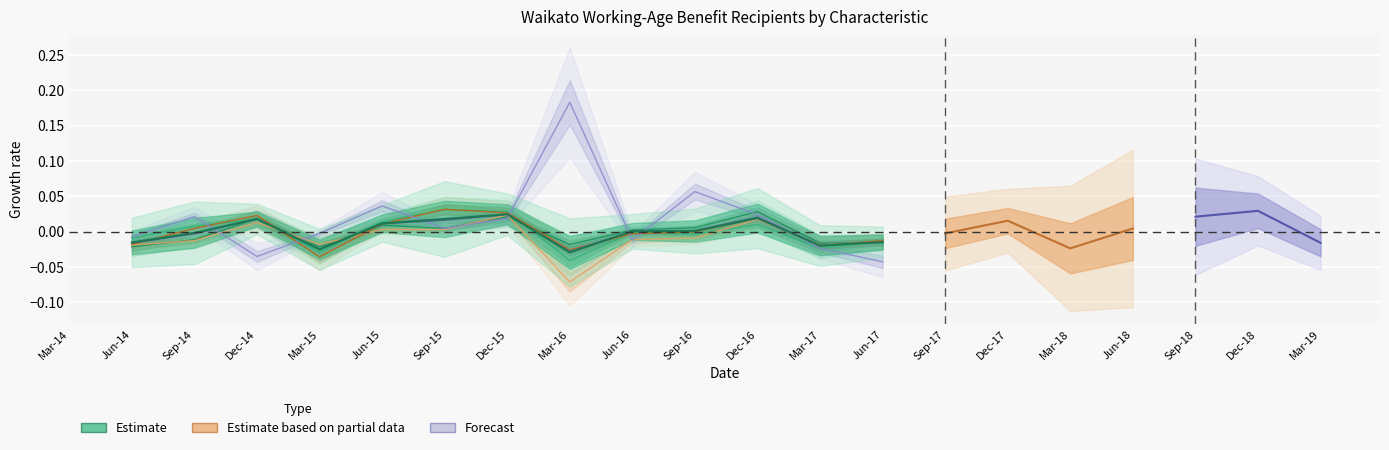

What is the difference between the maximum and minimum values?

0.1